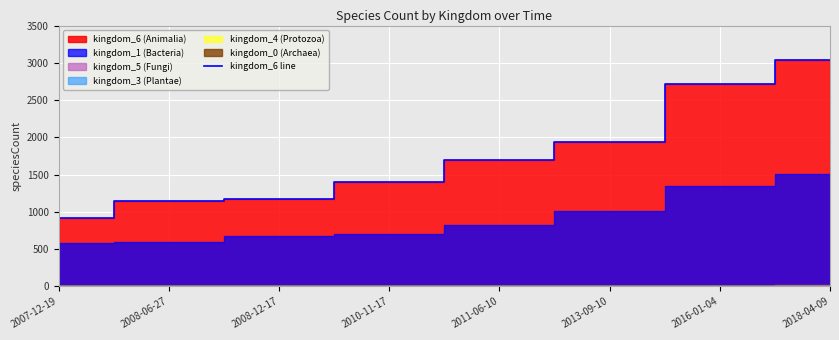

What is the lowest value of the kingdom_6 line series?

912